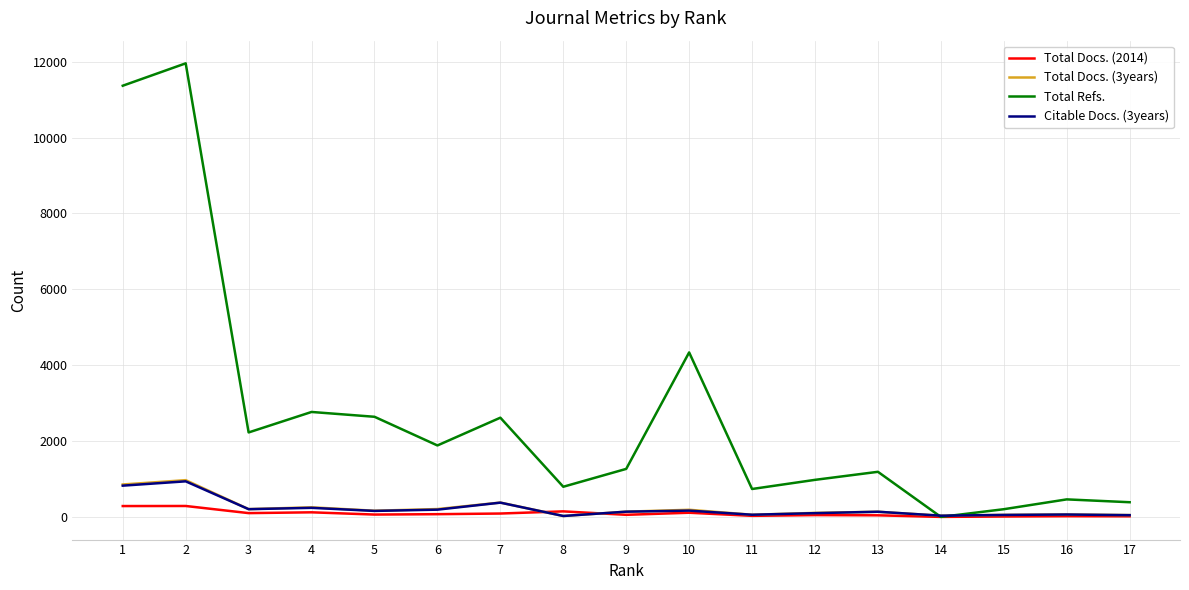

What are all the series names shown in the legend?

Total Docs. (2014), Total Docs. (3years), Total Refs., Citable Docs. (3years)